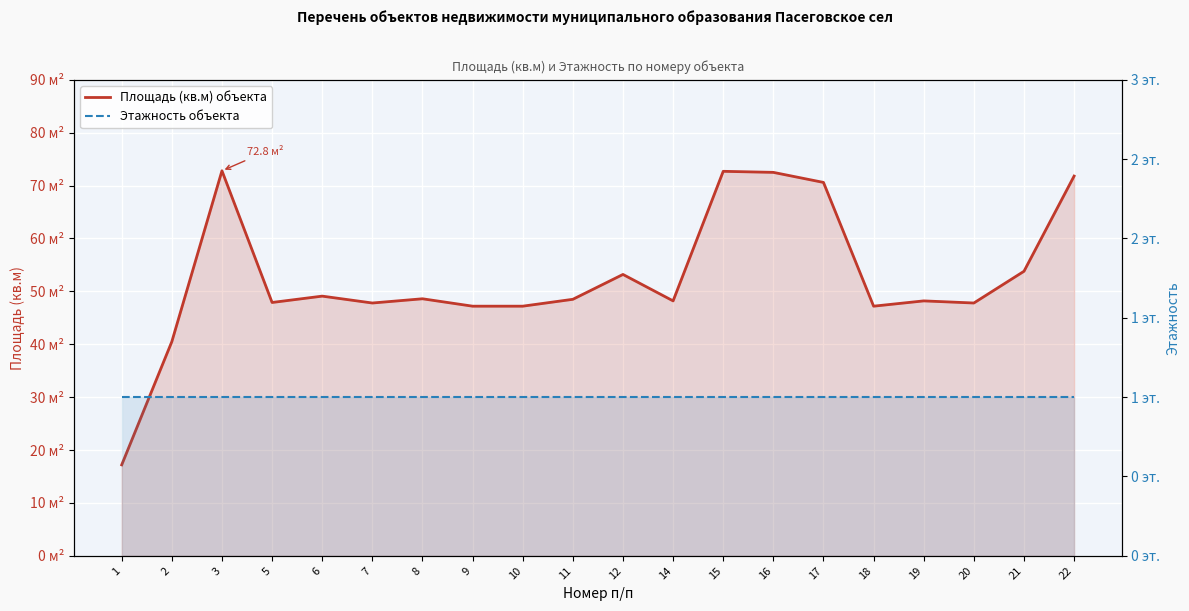

What is the highest value of the Площадь (кв.м) объекта series?

72.8